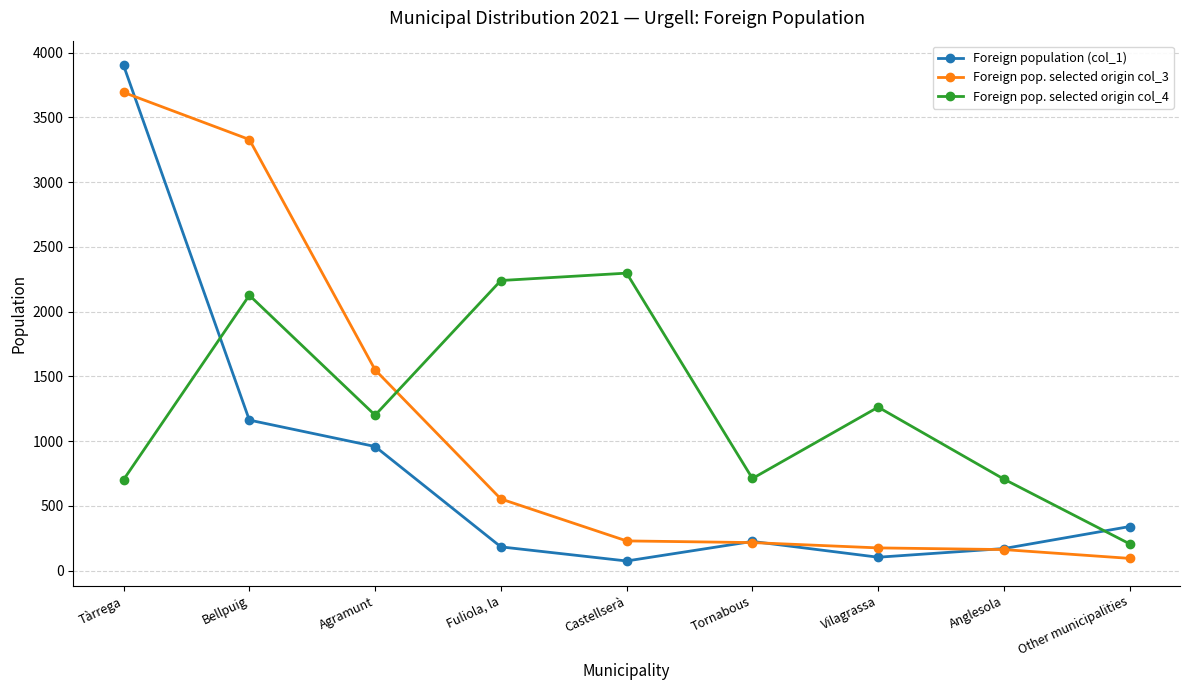

What is the label of the 8th point from the left?

Anglesola